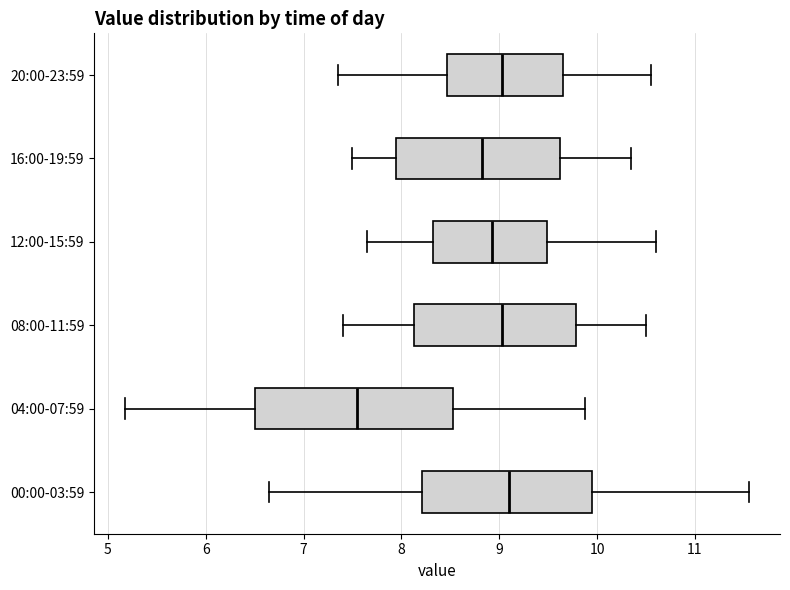

Which box is the widest, from its left edge to its right edge?

04:00-07:59